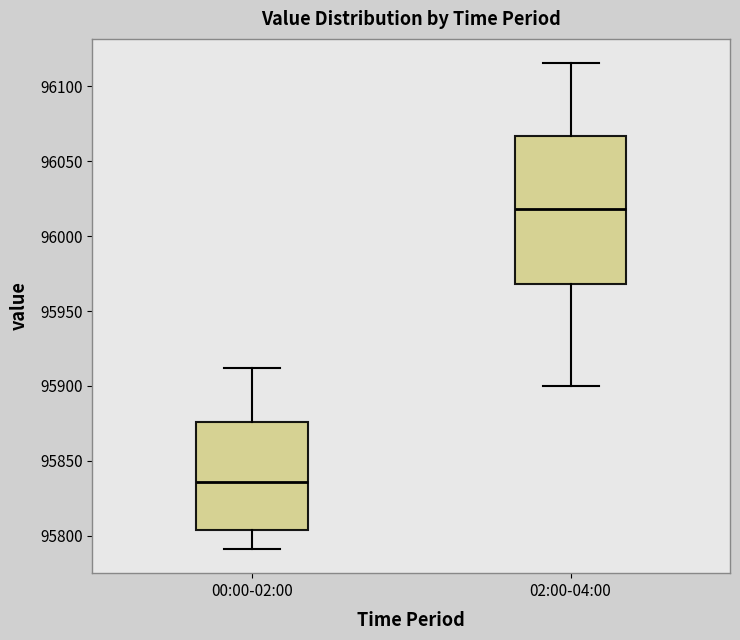

Reading left to right, read every box against the y-axis: the position of its median line, the range the box covers, and the ends of its whiskers. The values are not printed on the chart, so give them approximately, as read against the axis.

00:00-02:00: median 95835, box 95805 to 95875, whiskers 95790 to 95910
02:00-04:00: median 96020, box 95970 to 96065, whiskers 95900 to 96115